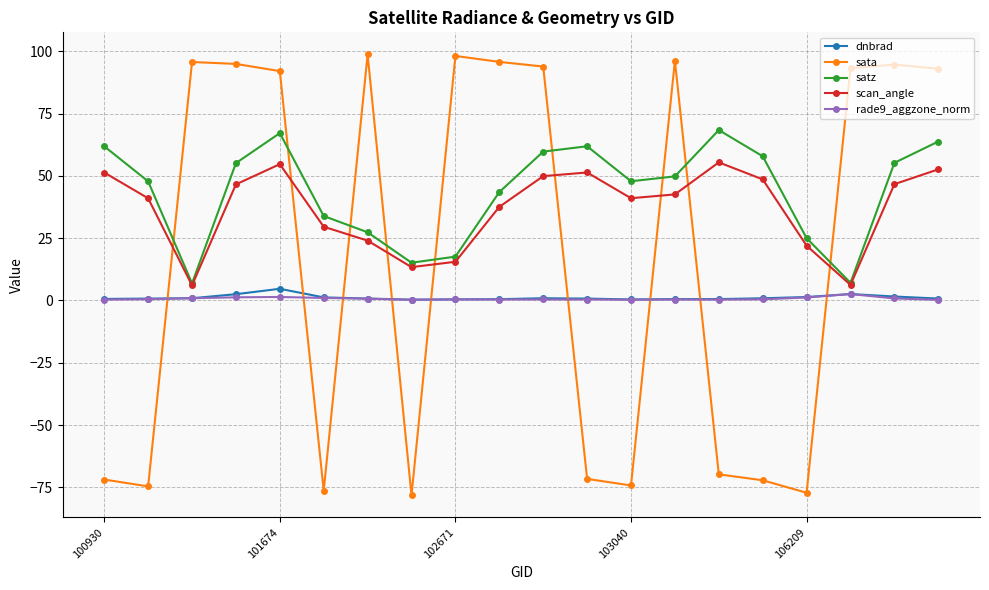

True or false: satz has more than 0 interior local peaks.

True